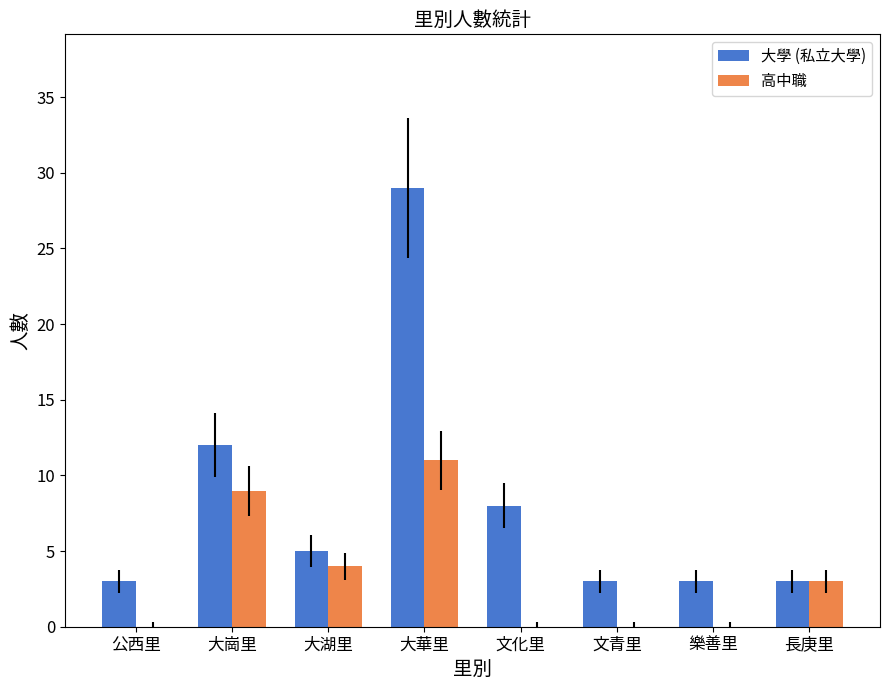

Which series changed the most between 文化里 and 文青里?

大學 (私立大學)